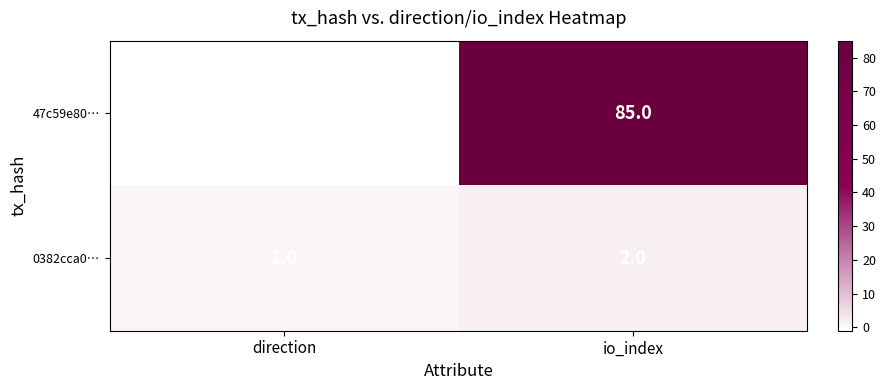

Reading left to right, what are all the values shown in this chart?

47c59e80…: -1	85
0382cca0…: 1	2